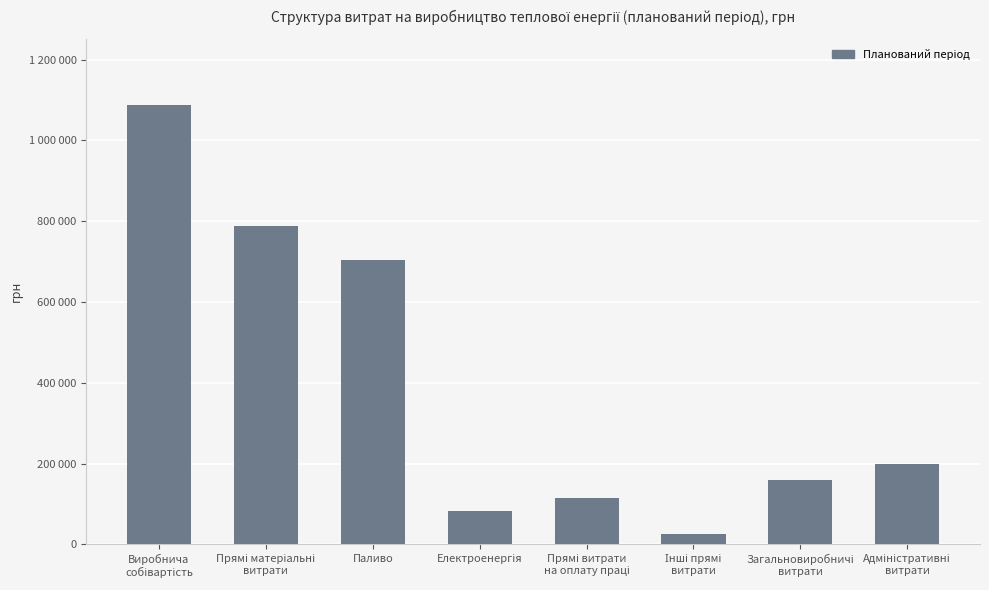

The chart shows a value of 200157.2 at Адміністративні
витрати. True or false?

True